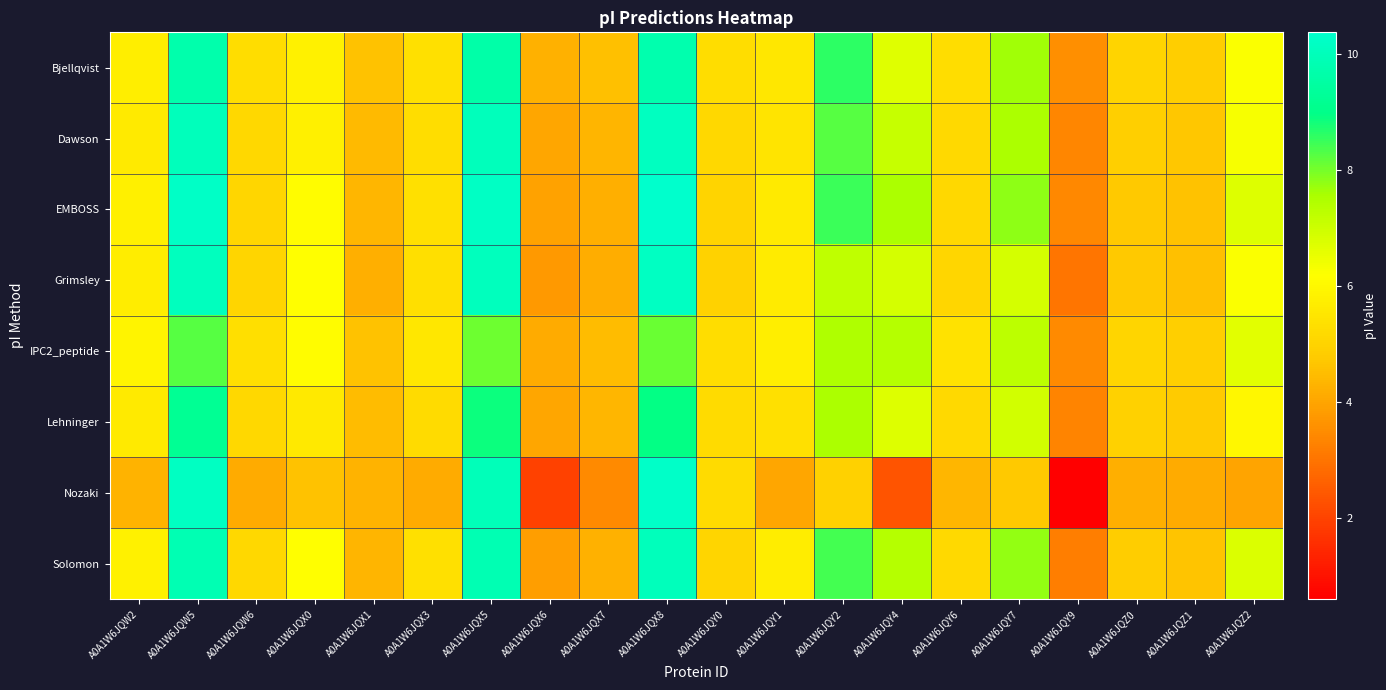

Between A0A1W6JQY1 and A0A1W6JQX1, which is larger?

A0A1W6JQY1